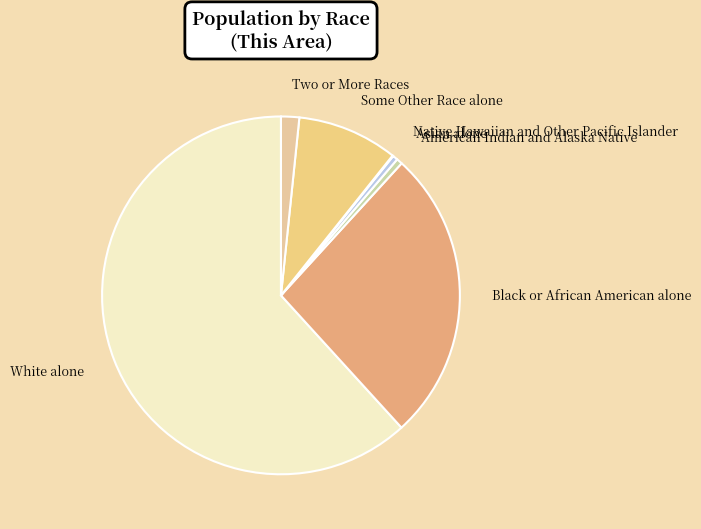

Combined, do Some Other Race alone and Asian alone account for over 50%?

No